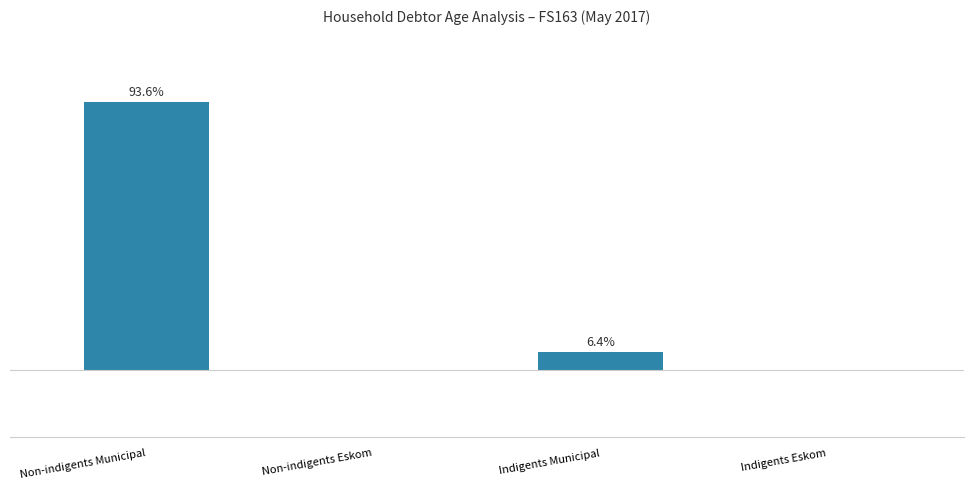

Which has a higher value, Non-indigents Eskom or Indigents Municipal?

Indigents Municipal